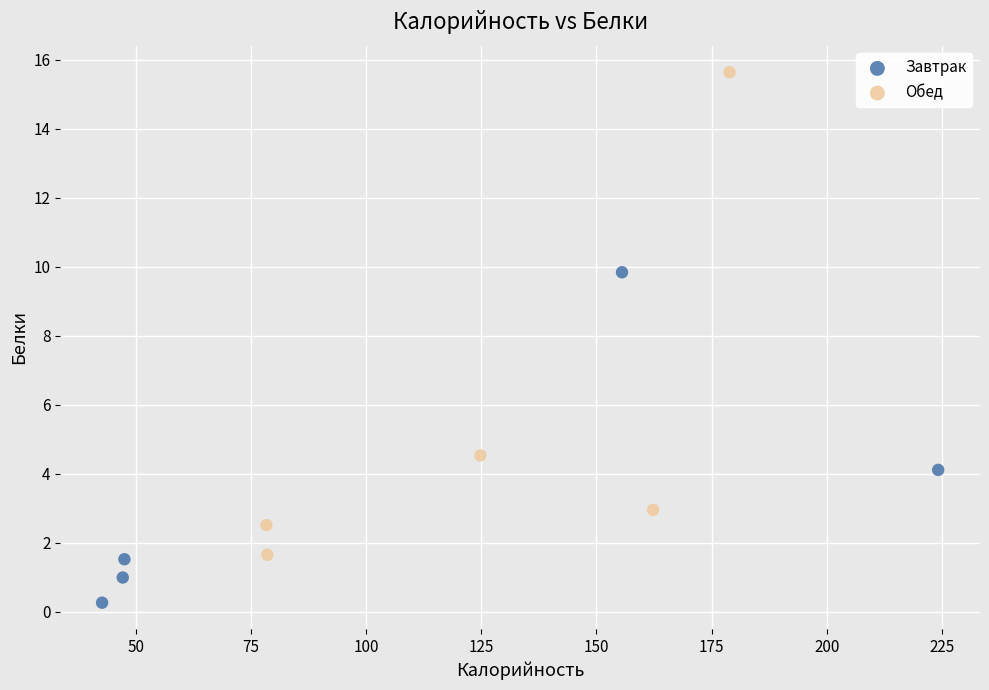

Which series reaches the maximum Y coordinate?

Обед